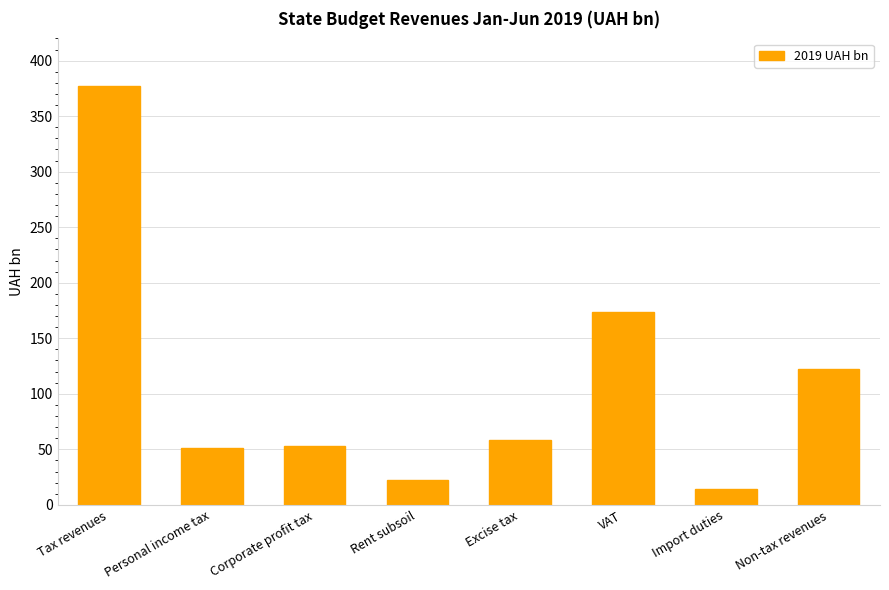

What is the change in value from Tax revenues to Corporate profit tax?

-324.7